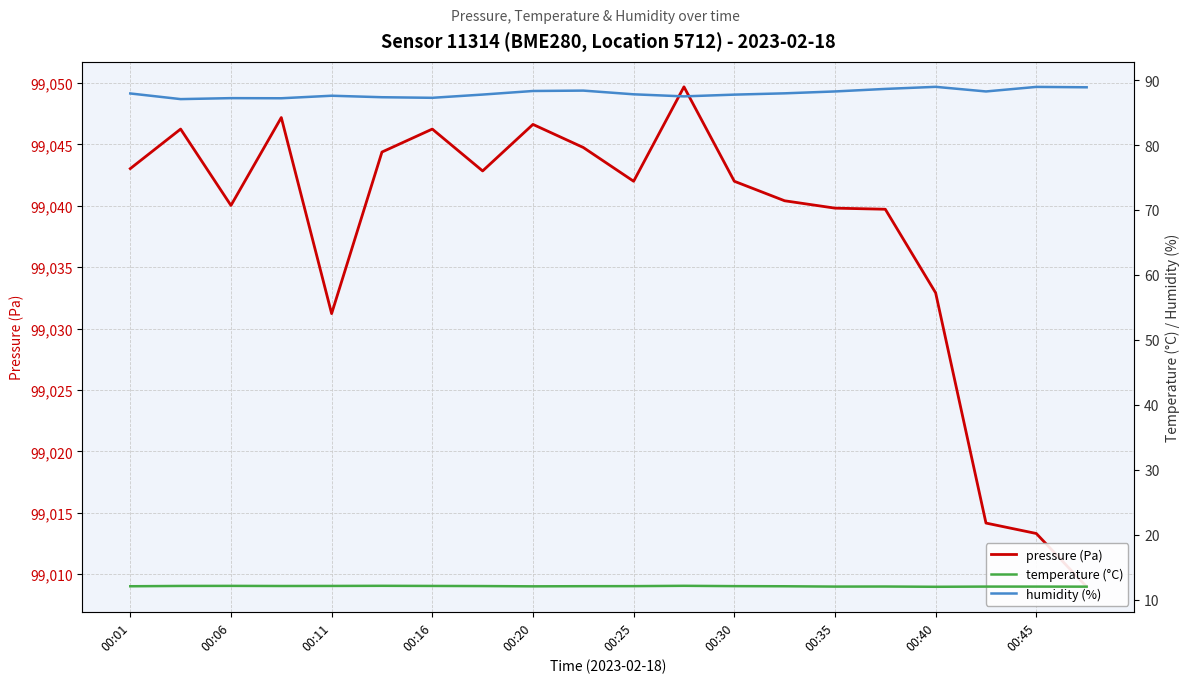

What is the sum of all pressure (Pa) values?

1980755.6